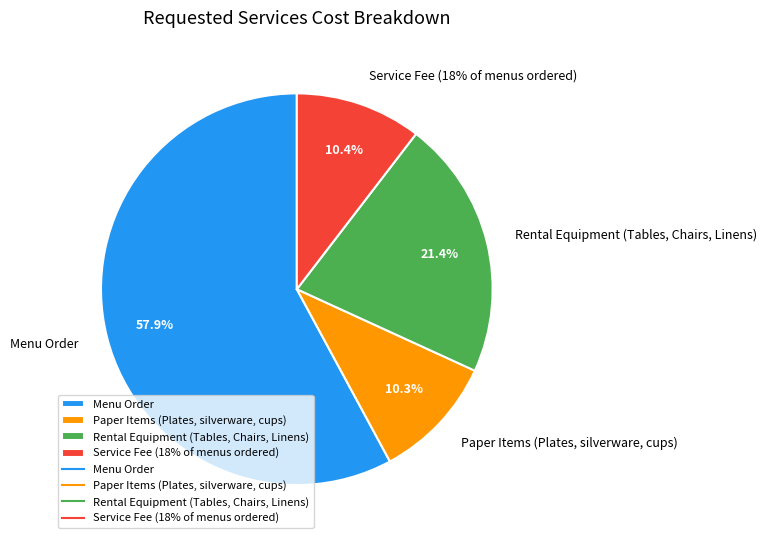

Count the number of slices in the pie.

4